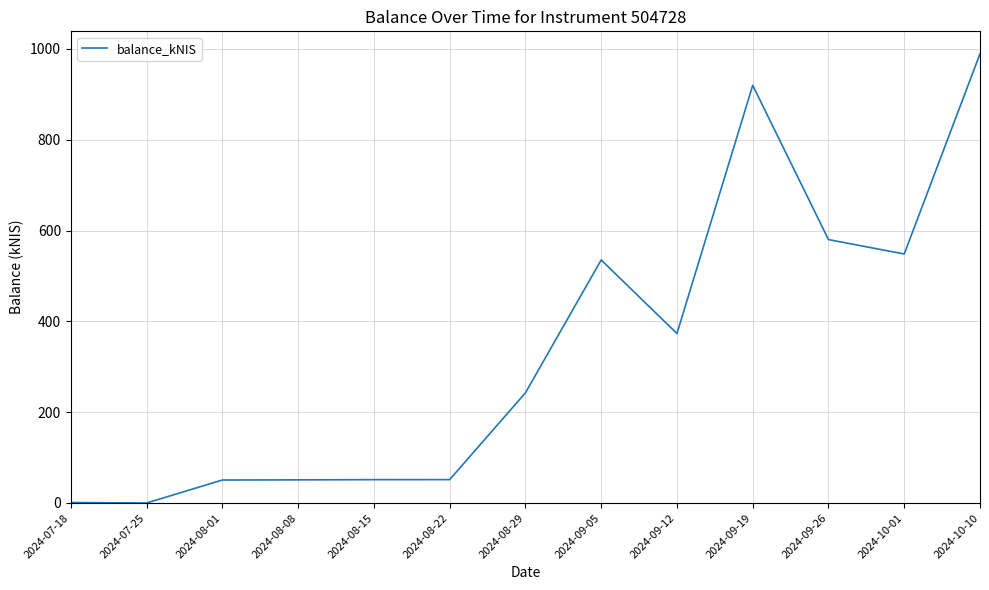

Which has a higher value, 2024-10-01 or 2024-08-29?

2024-10-01